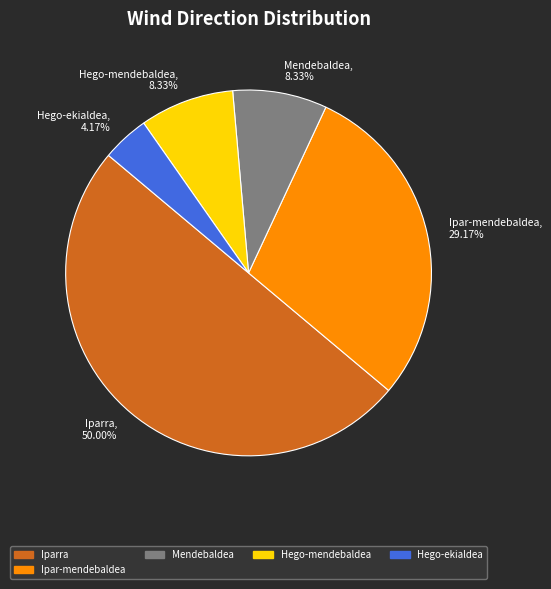

Does Mendebaldea, 8.33% represent more than half of the total?

No